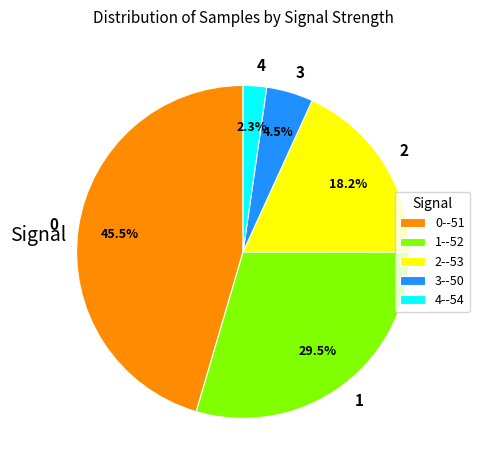

To the nearest percent, what is the average slice percentage?

20%